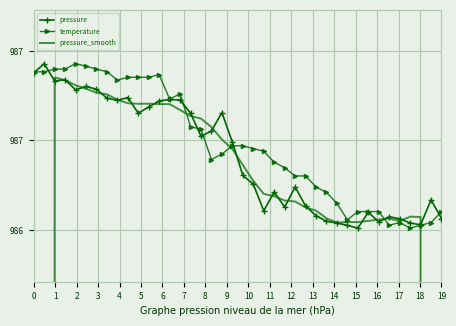

What is the maximum value for pressure?

987.3